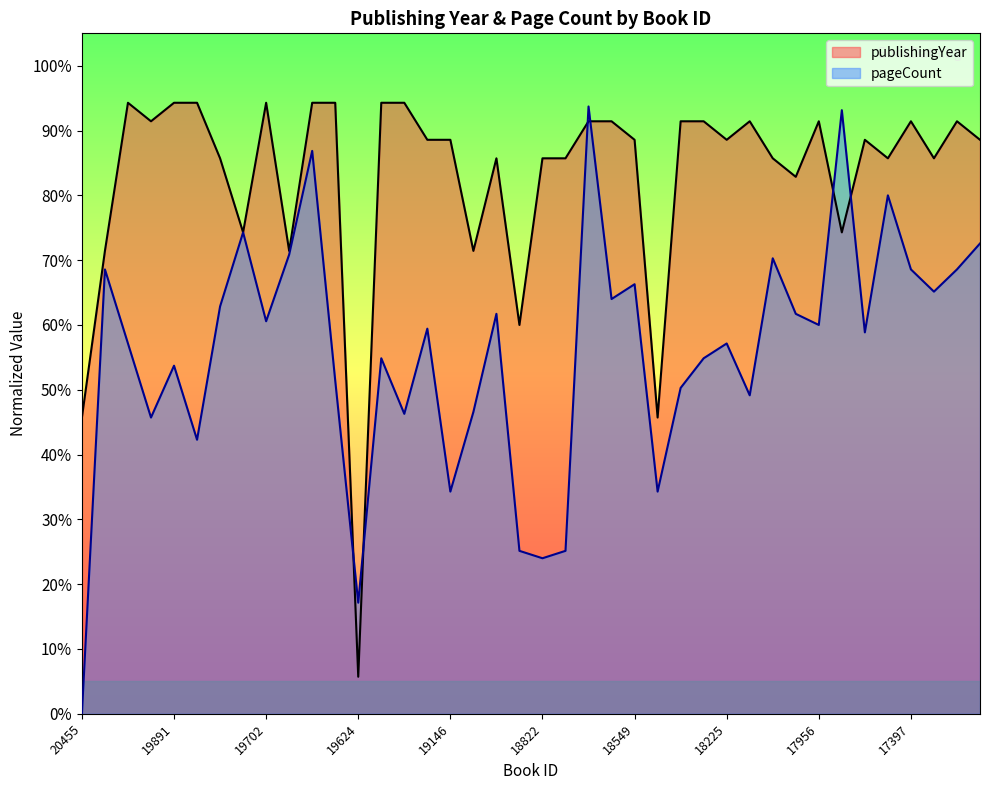

How many values in the pageCount series exceed 59?

20